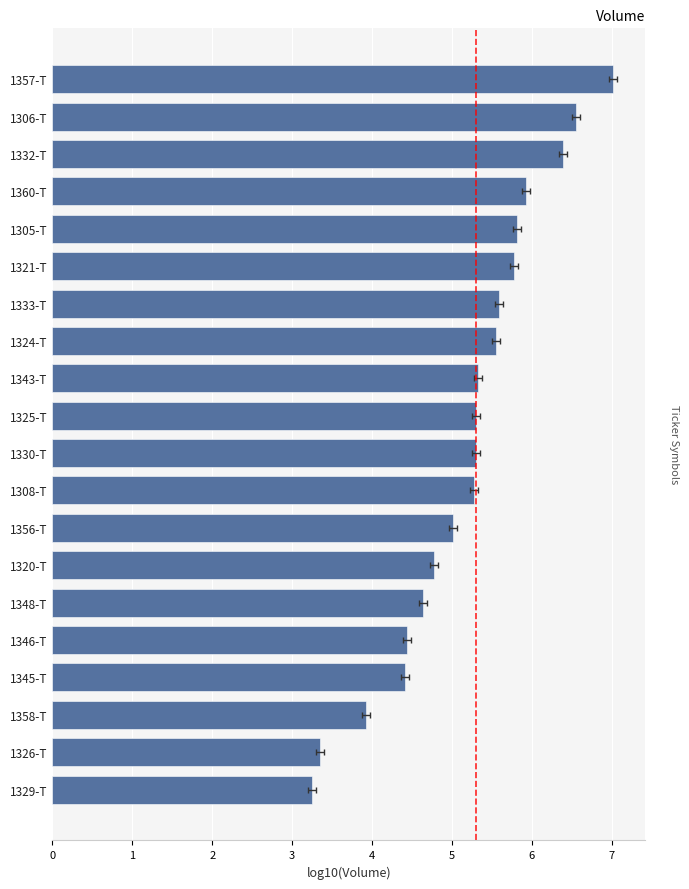

What is the average value?

5.2